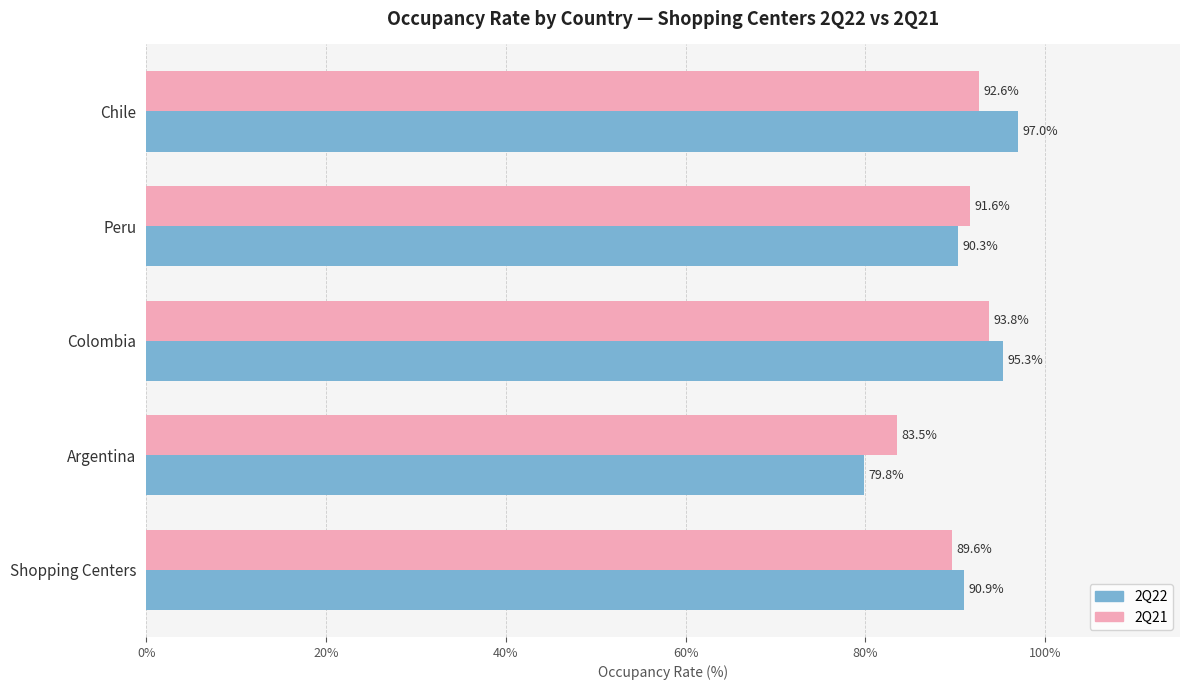

What is the difference between the highest and lowest values at Shopping Centers?

1.3